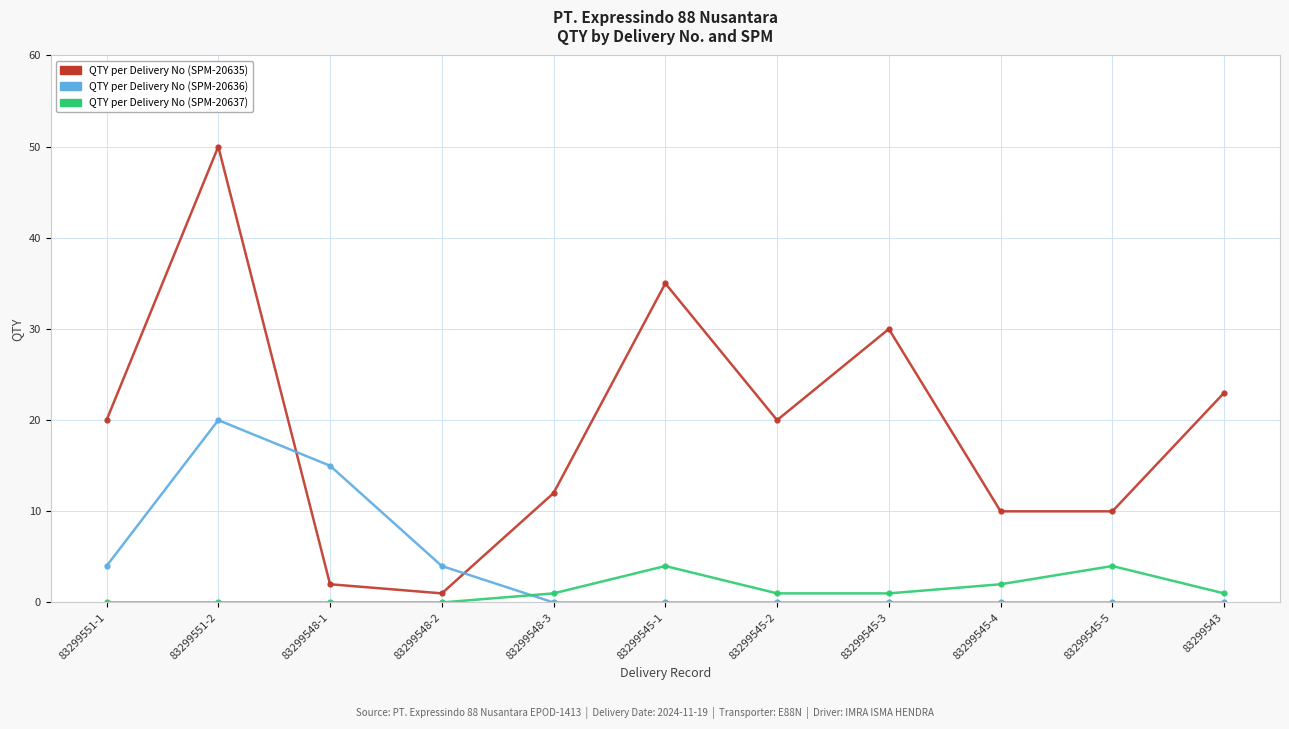

True or false: QTY per Delivery No (SPM-20635) has more than 1 points higher than both neighbors.

True